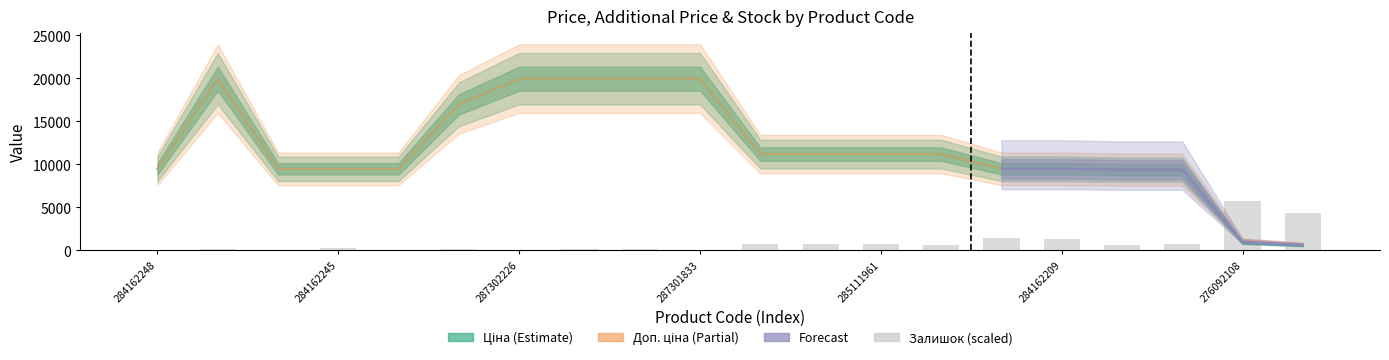

Rank the series at 284162248 from lowest to highest value.

Залишок, Ціна, Доп. ціна